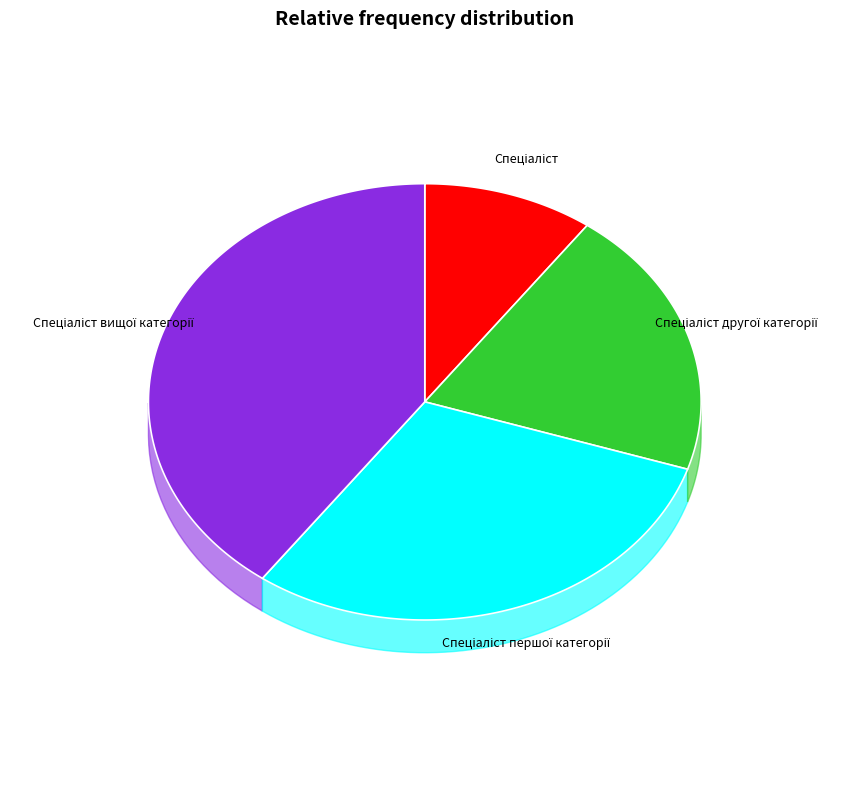

What portion of the pie excludes Спеціаліст?

90.0%